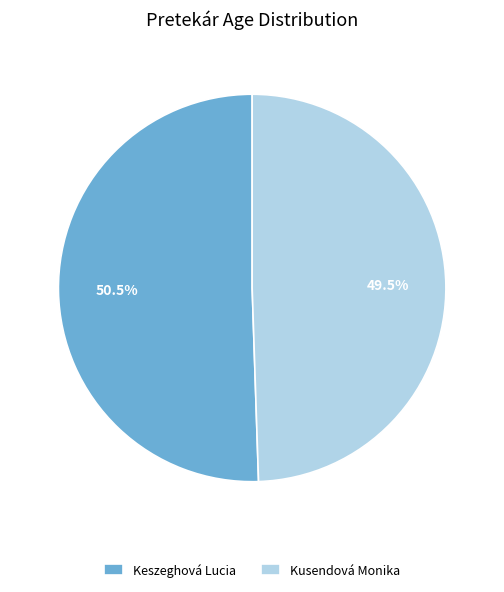

Which category has the smallest portion of the pie?

Kusendová Monika